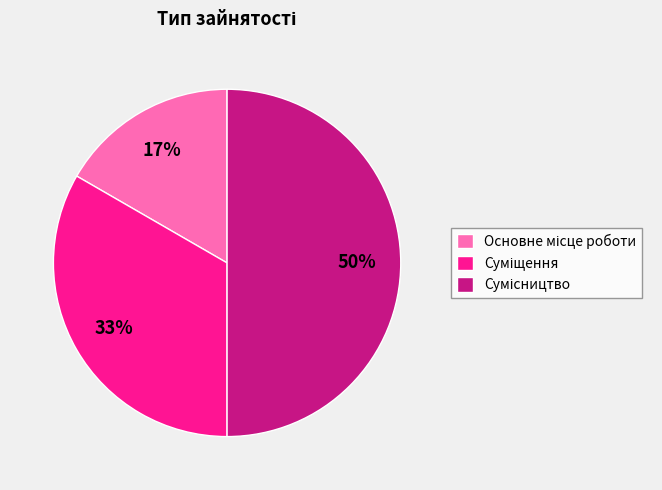

Count the number of slices in the pie.

3